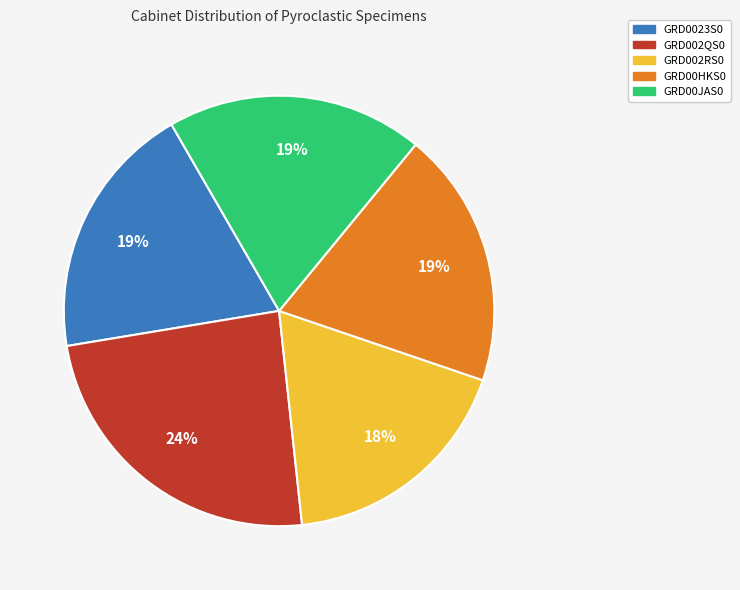

To the nearest percent, what is the average slice percentage?

20%